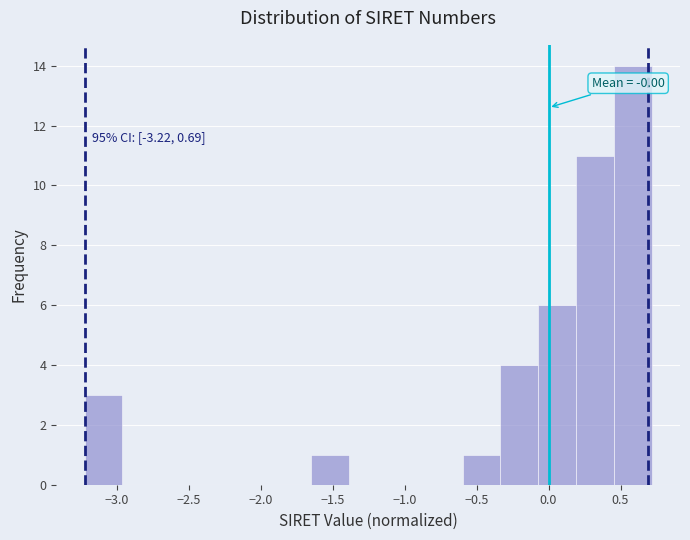

Over which range of the x-axis is the bar tallest?

0.45 to 0.70